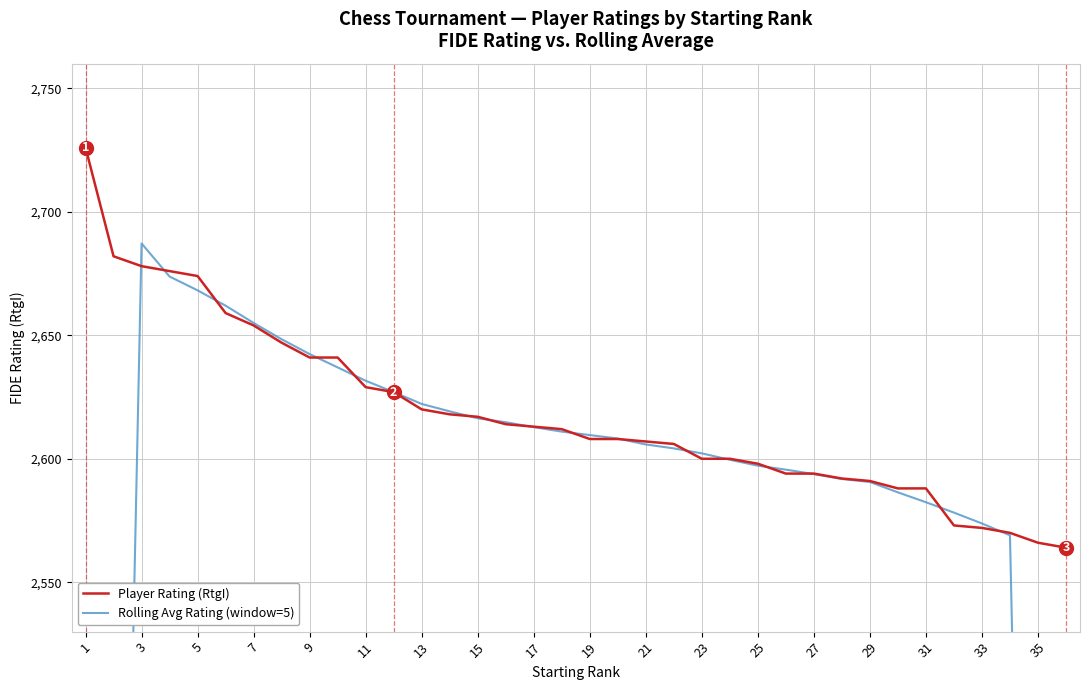

Which series ends up on top after the final intersection of Rolling Avg Rating (window=5) and Player Rating (RtgI)?

Player Rating (RtgI)